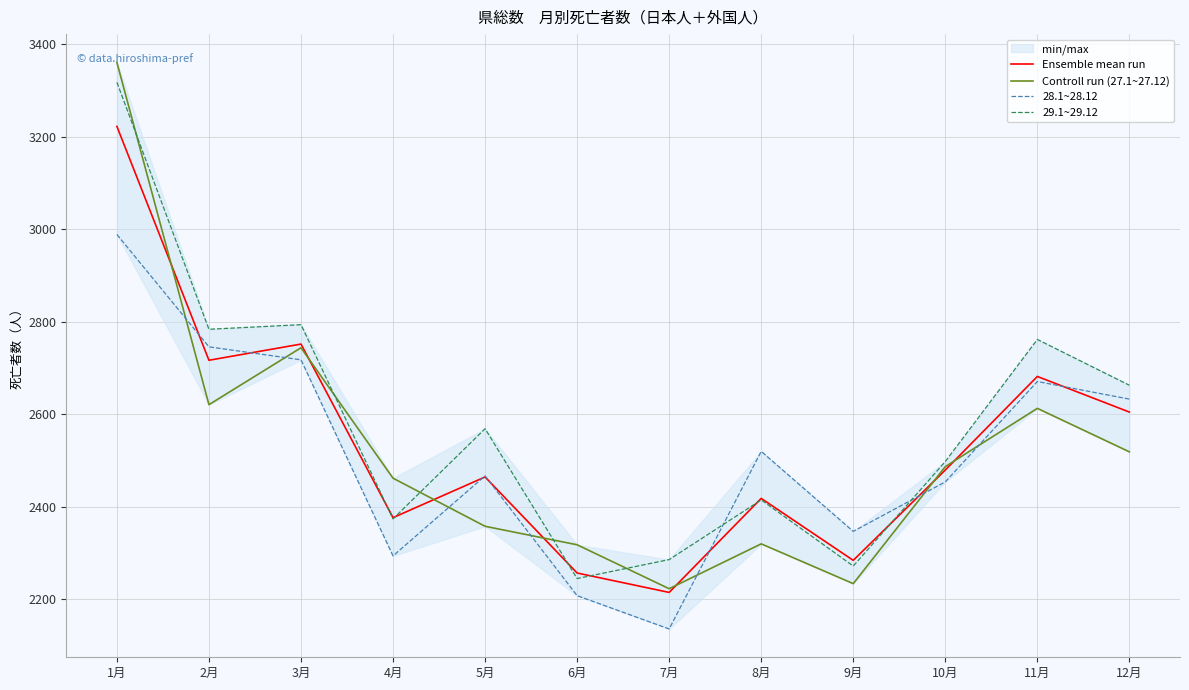

Reading right to left, list all the values displayed in this chart.

Ensemble mean run: 2605.0	2682.0	2479.7	2284.3	2418.3	2215.0	2257.0	2464.7	2376.7	2752.0	2717.0	3222.7
Controll run (27.1~27.12): 2519.0	2613.0	2487.0	2234.0	2320.0	2223.0	2318.0	2358.0	2462.0	2744.0	2621.0	3361.0
28.1~28.12: 2633.0	2671.0	2454.0	2347.0	2520.0	2136.0	2208.0	2467.0	2294.0	2718.0	2746.0	2989.0
29.1~29.12: 2663.0	2762.0	2498.0	2272.0	2415.0	2286.0	2245.0	2569.0	2374.0	2794.0	2784.0	3318.0